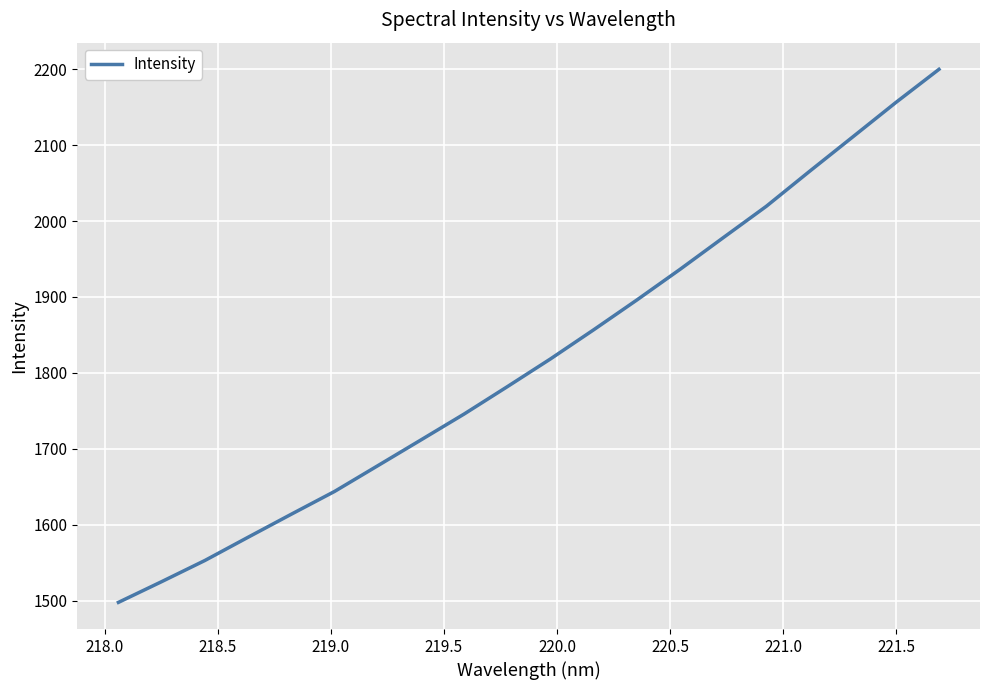

What is the greatest value displayed?

2199.7